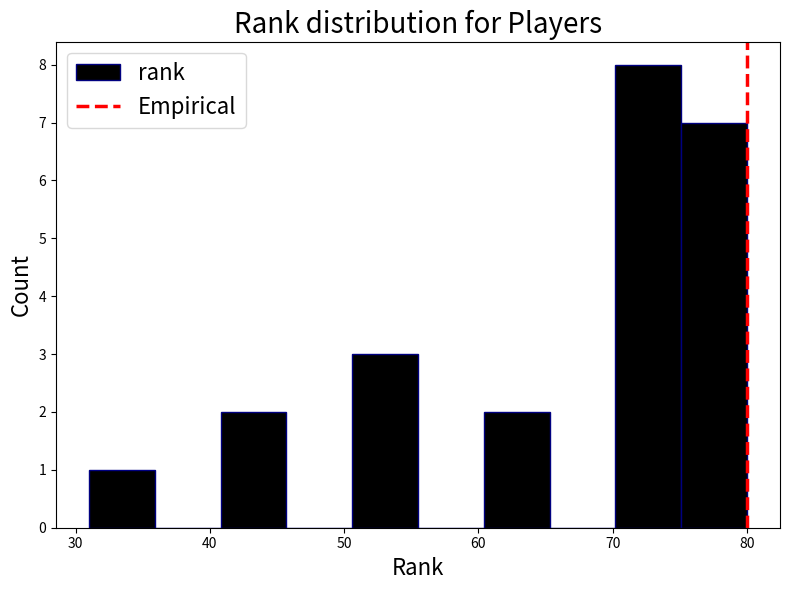

Reading left to right, list every bar in this chart as the range it spans on the x-axis followed by its height. Neither the bar edges nor the heights are printed on the chart, so give them approximately, as read against the axes.

31.0 to 35.9: 1
35.9 to 40.8: 0
40.8 to 45.7: 2
45.7 to 50.6: 0
50.6 to 55.5: 3
55.5 to 60.4: 0
60.4 to 65.3: 2
65.3 to 70.2: 0
70.2 to 75.1: 8
75.1 to 80.0: 7